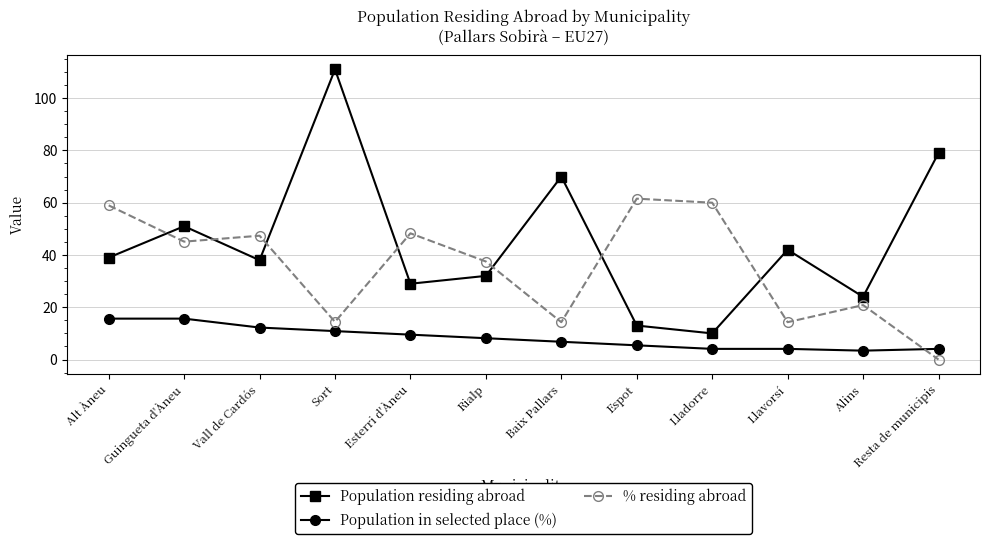

Which series has the largest total across all categories?

Population residing abroad